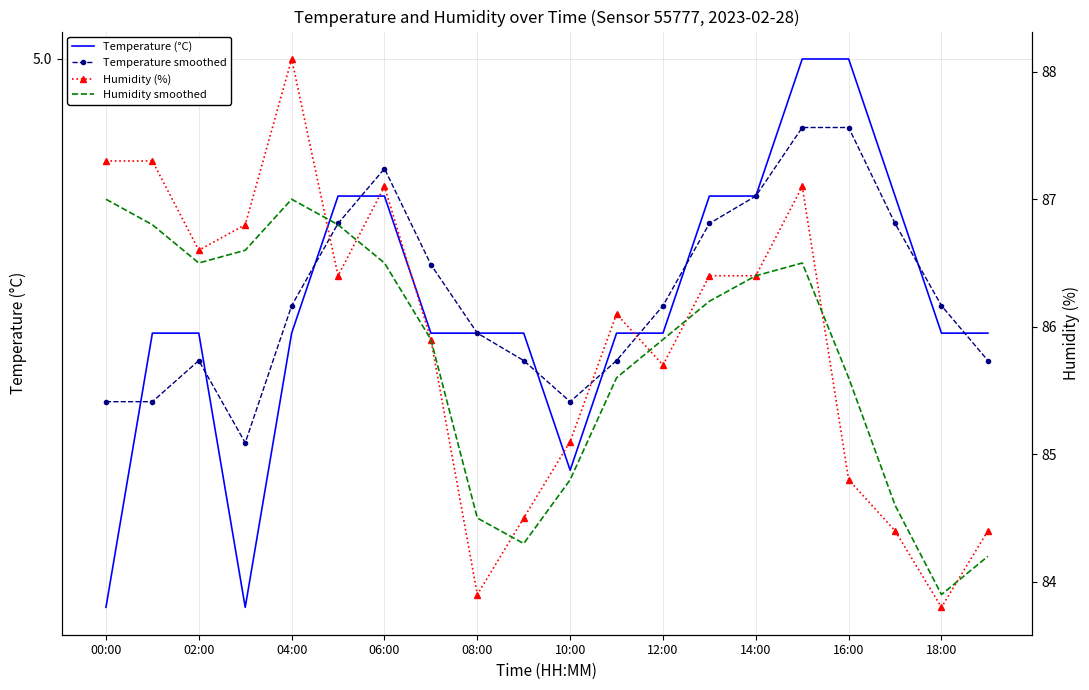

True or false: Temperature smoothed and Humidity smoothed intersect in this chart.

False